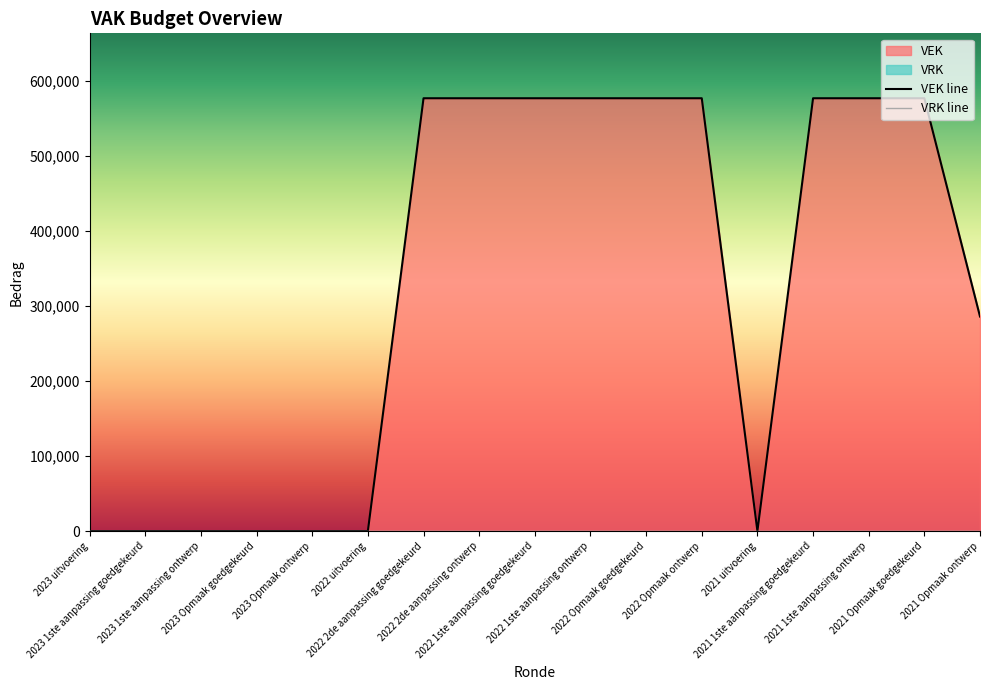

True or false: the data has more than 1 interior local peaks.

False